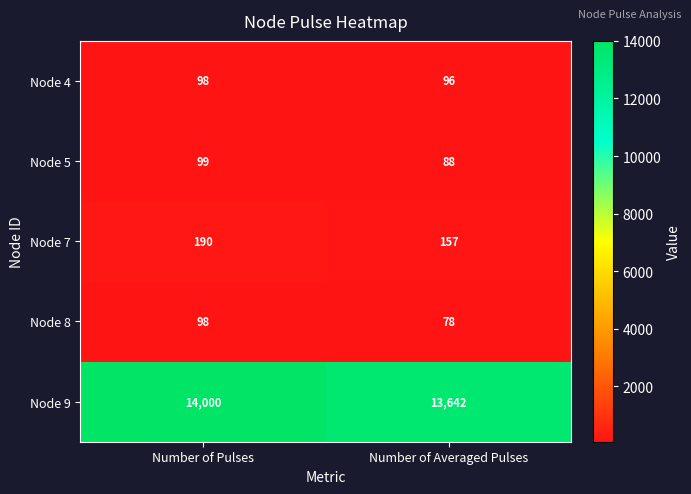

Reading left to right, transcribe all the data shown in this chart.

Node 4: 98	96
Node 5: 99	88
Node 7: 190	157
Node 8: 98	78
Node 9: 14000	13642